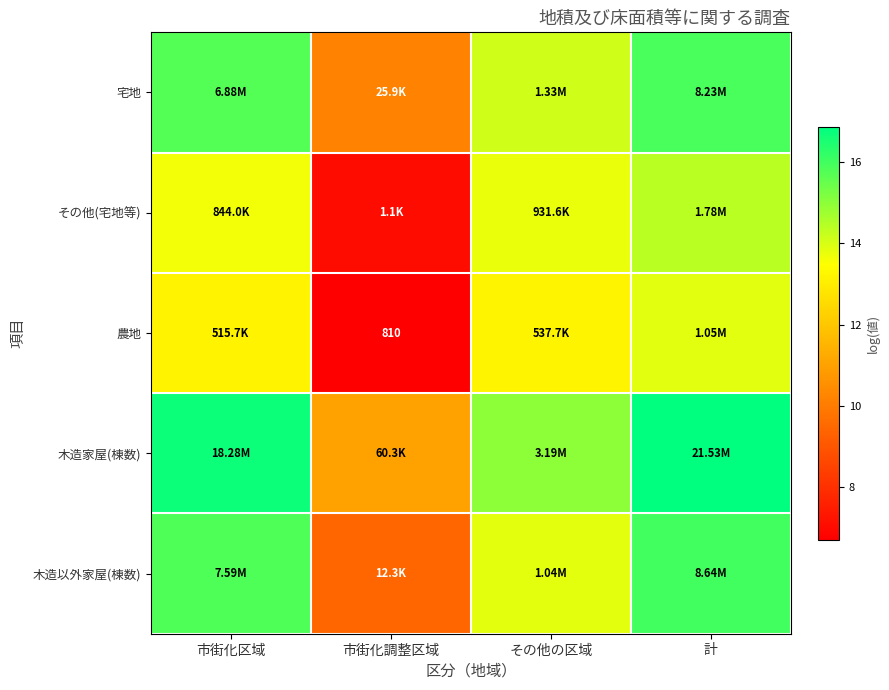

What is the maximum value shown in the chart?

16.9